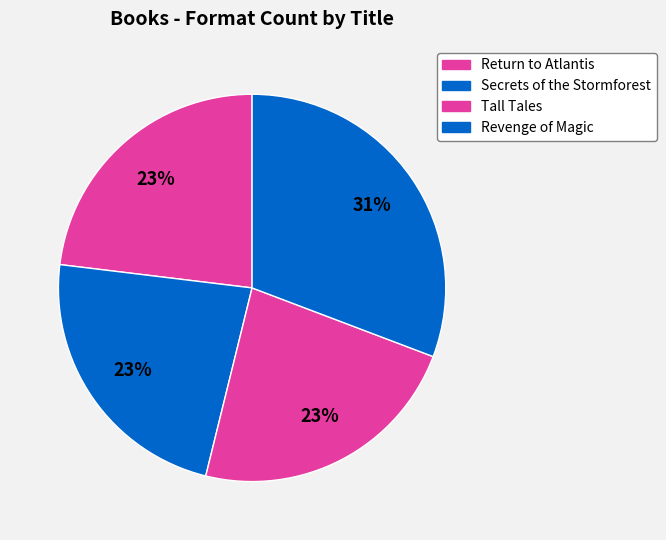

Do Return to Atlantis and Revenge of Magic together represent more than half of the pie?

Yes